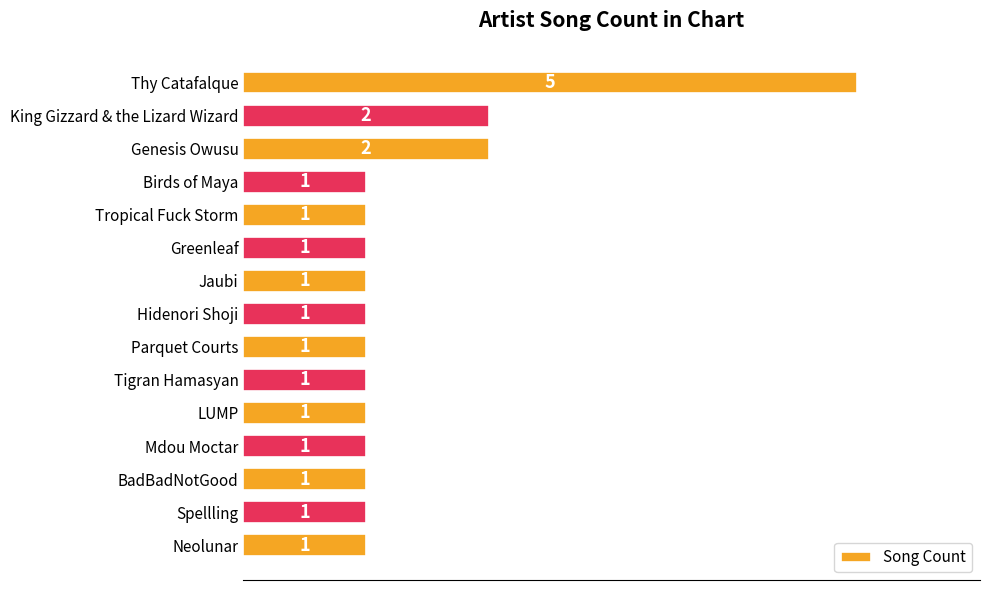

What is the difference between the maximum and second lowest values?

4